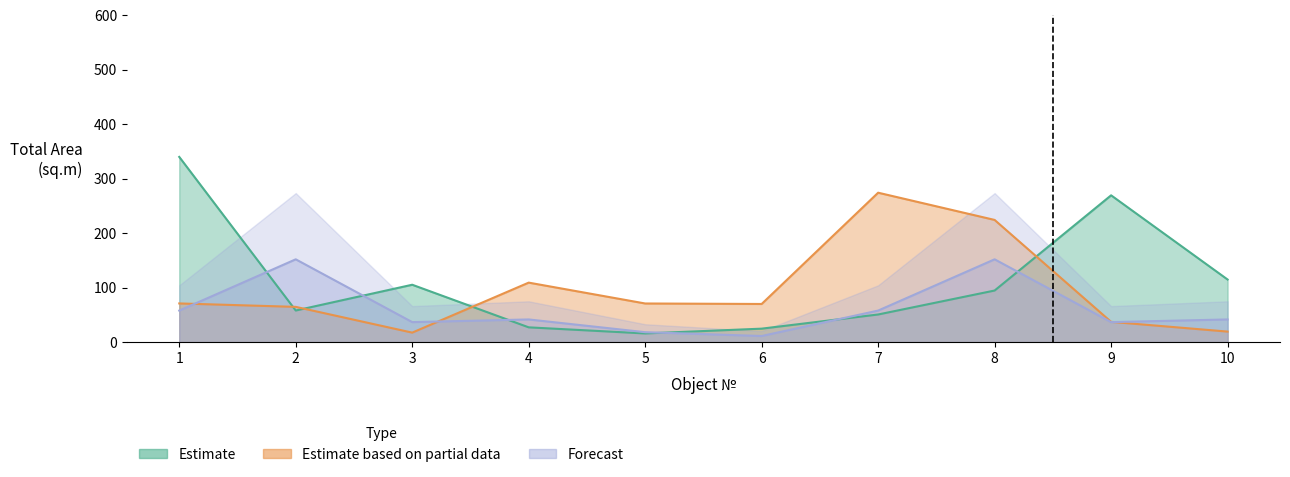

Which series has the largest total across all categories?

Estimate